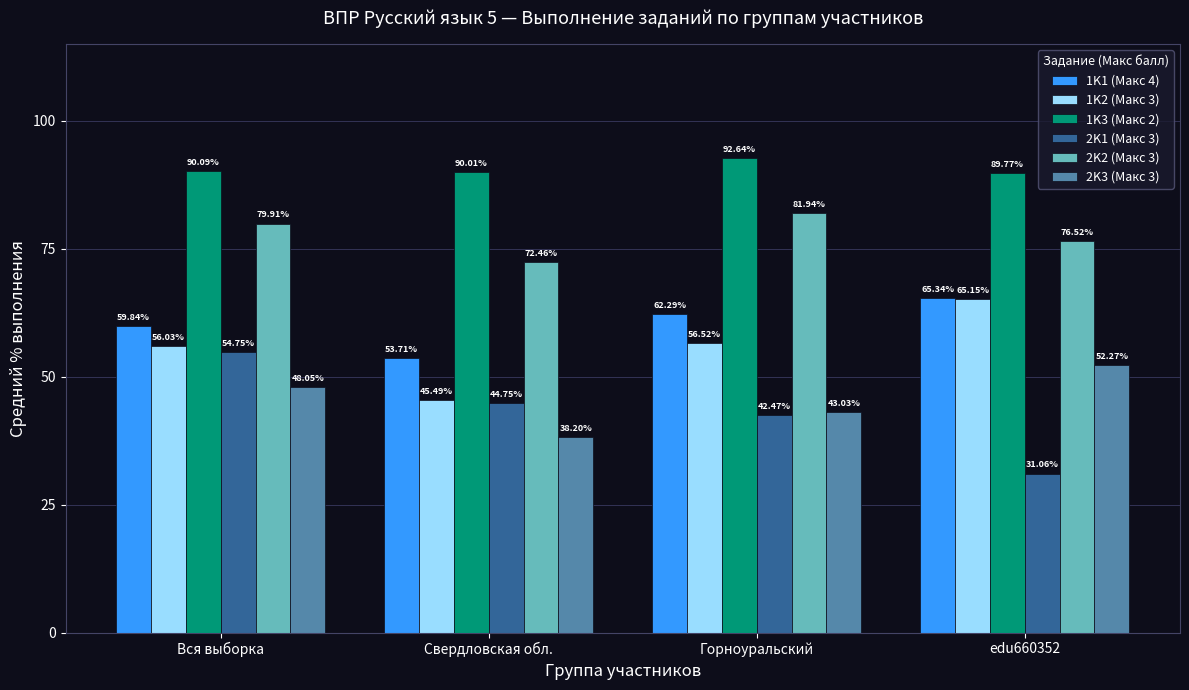

What is the sum of the 1K3 (Макс 2) values at Горноуральский and Свердловская обл.?

182.7